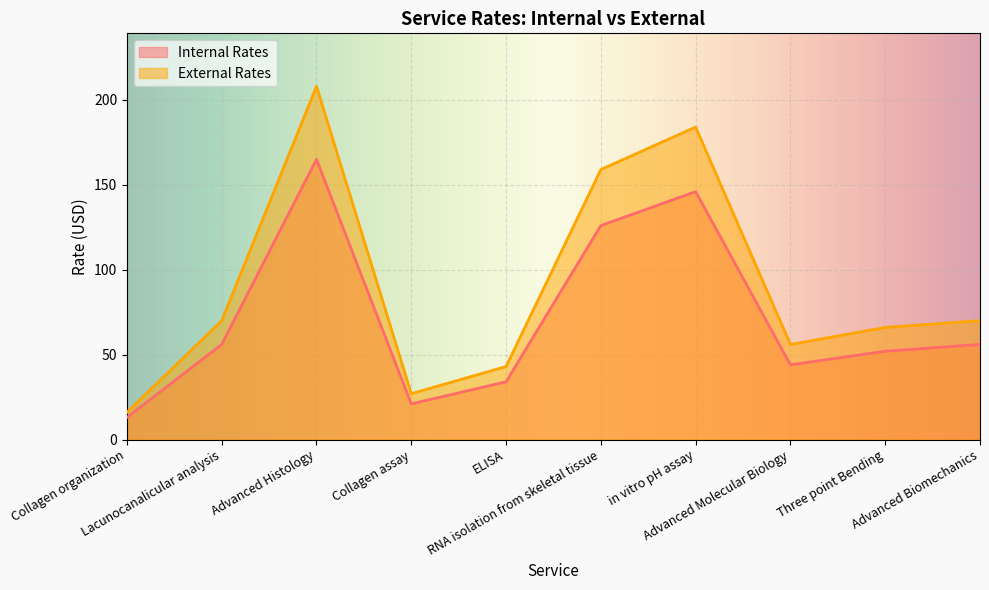

What is the average value of the Internal Rates series?

71